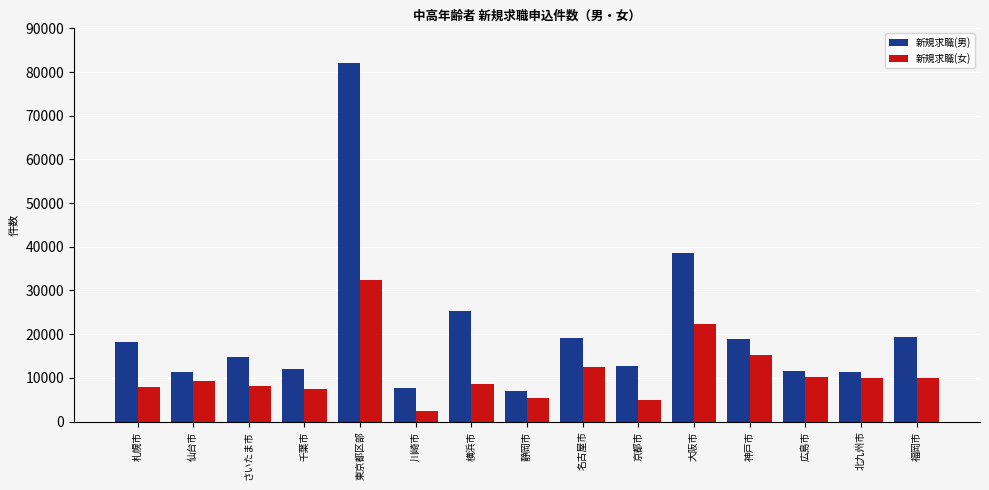

What is the maximum value for 新規求職(女)?

32328